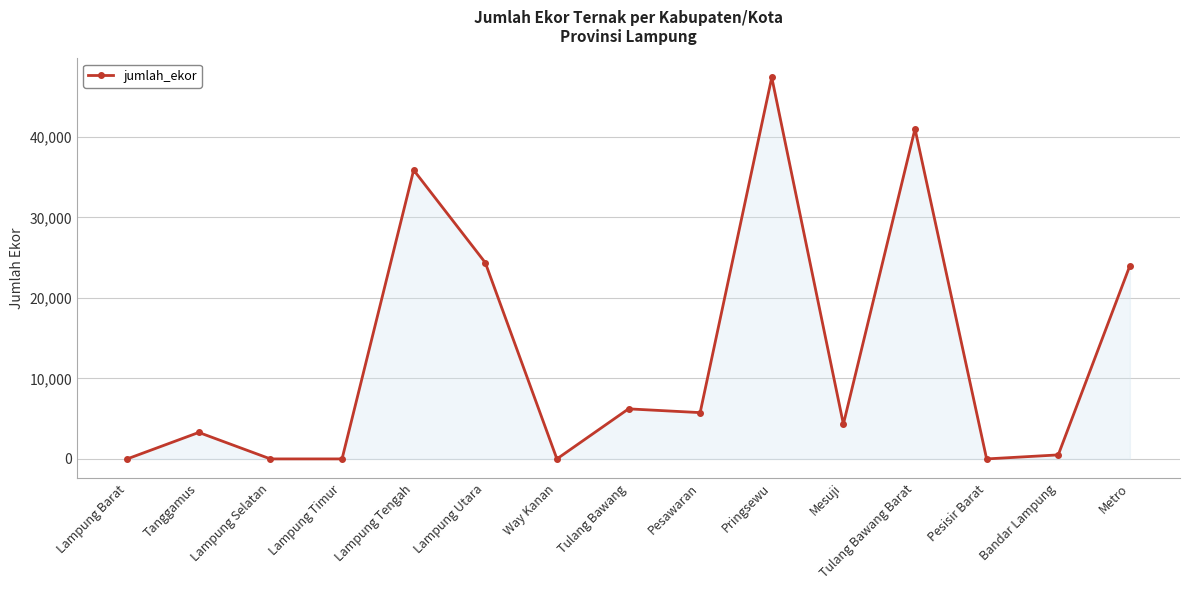

How many values are below 4320?

7